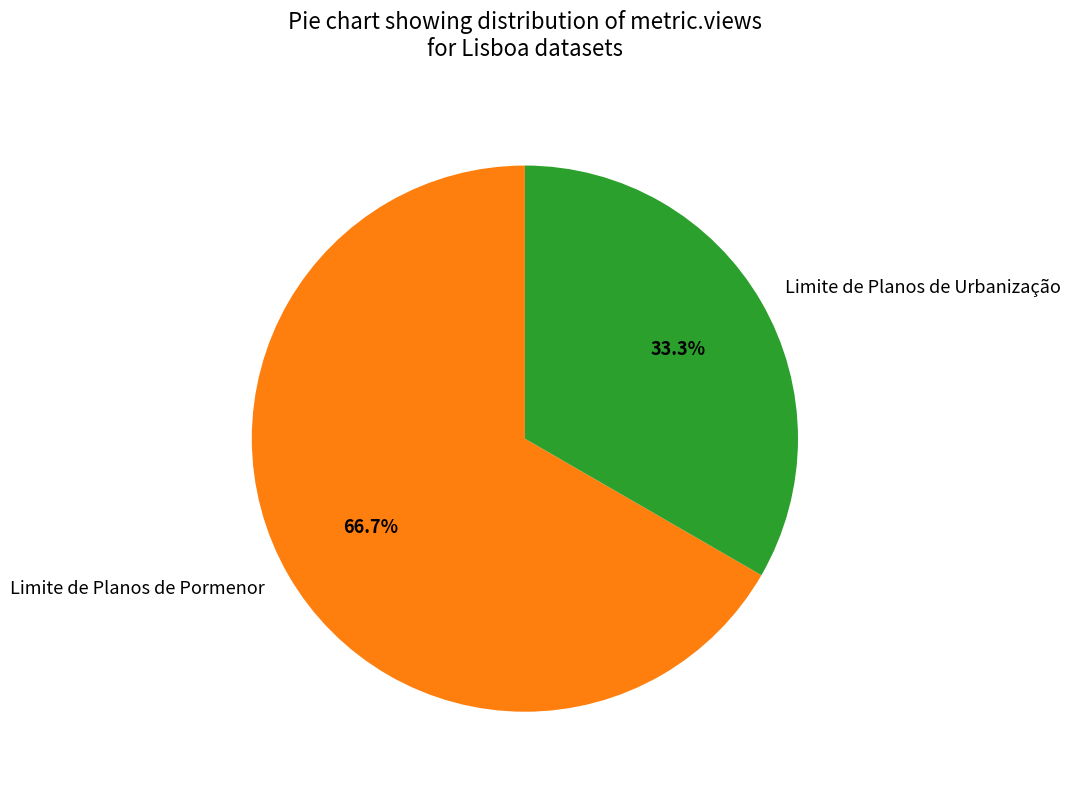

To the nearest percent, what portion does Limite de Planos de Pormenor represent?

67%